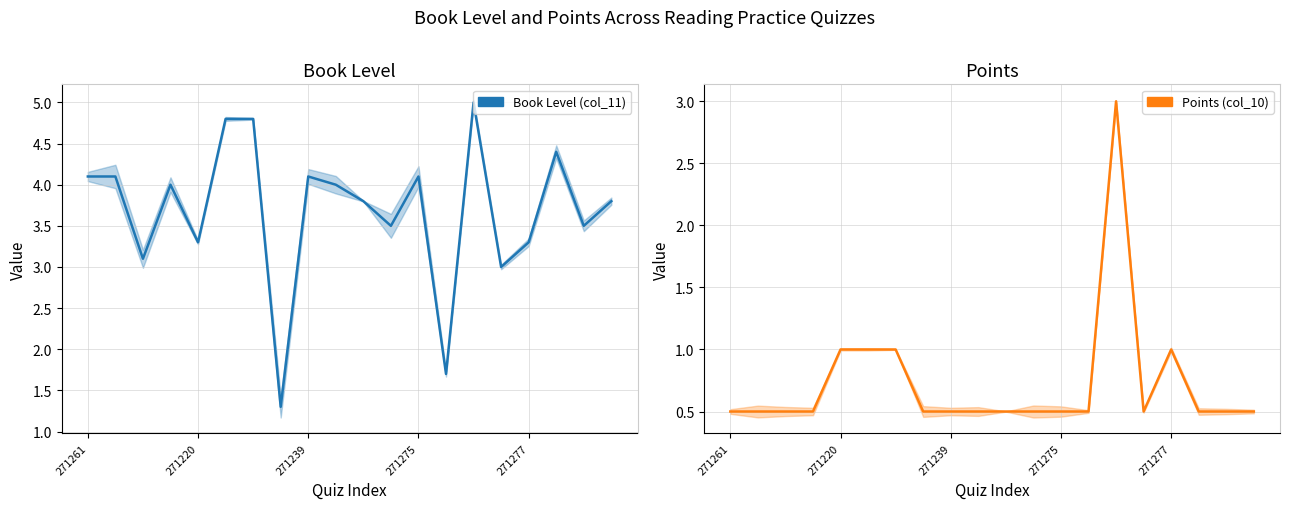

How many distinct data groups are displayed?

2